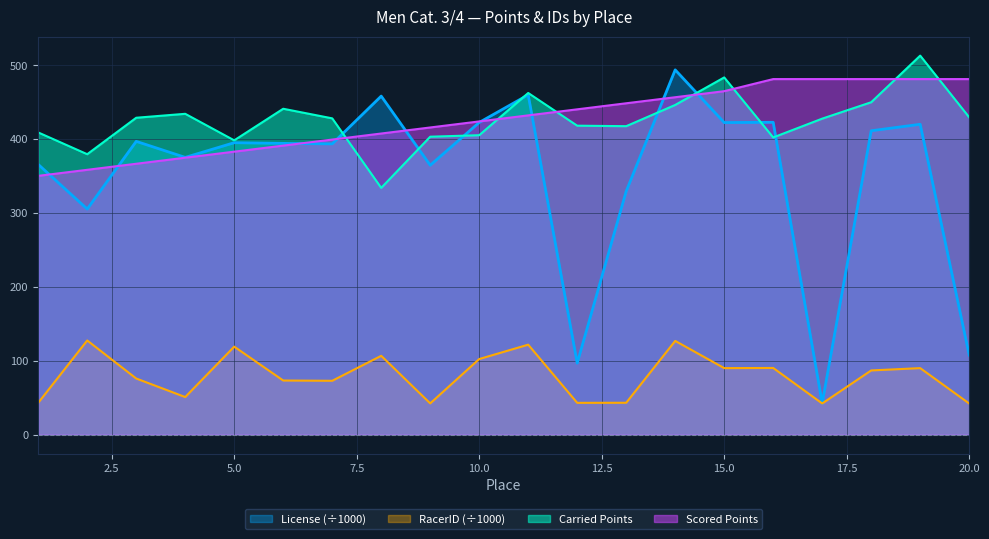

What is the smallest value displayed?

42.1